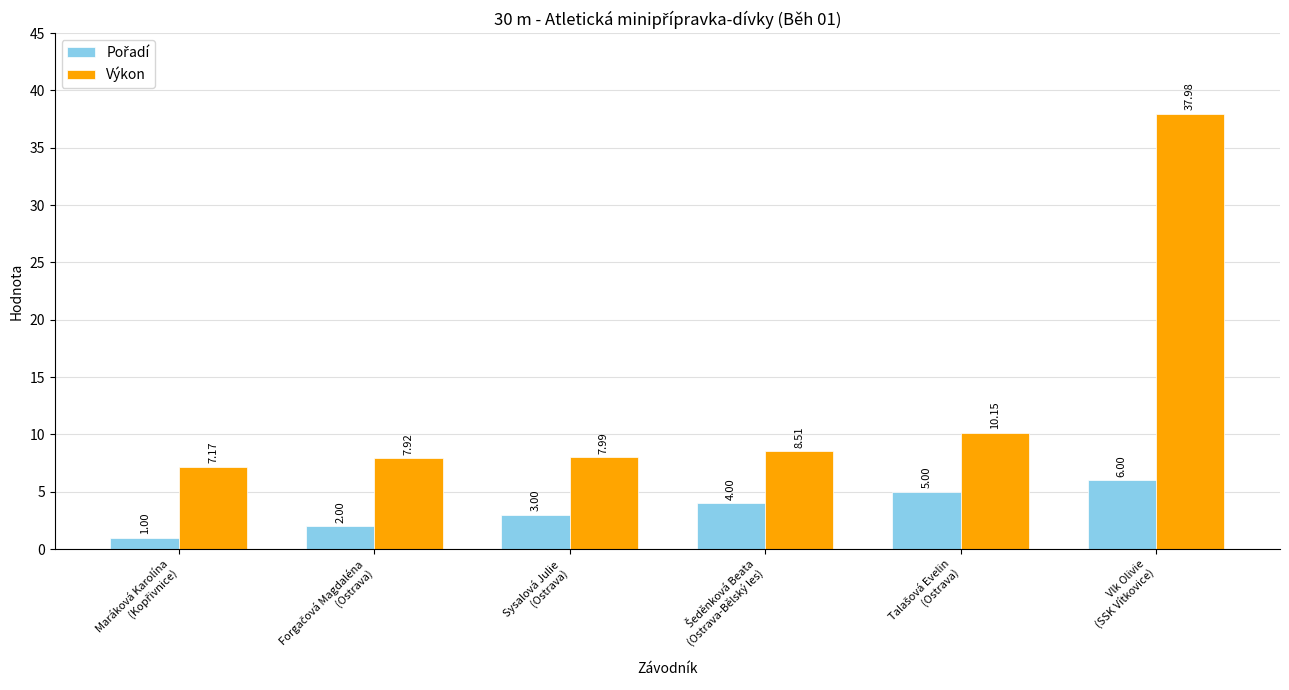

Which series has the widest spread of values?

Výkon